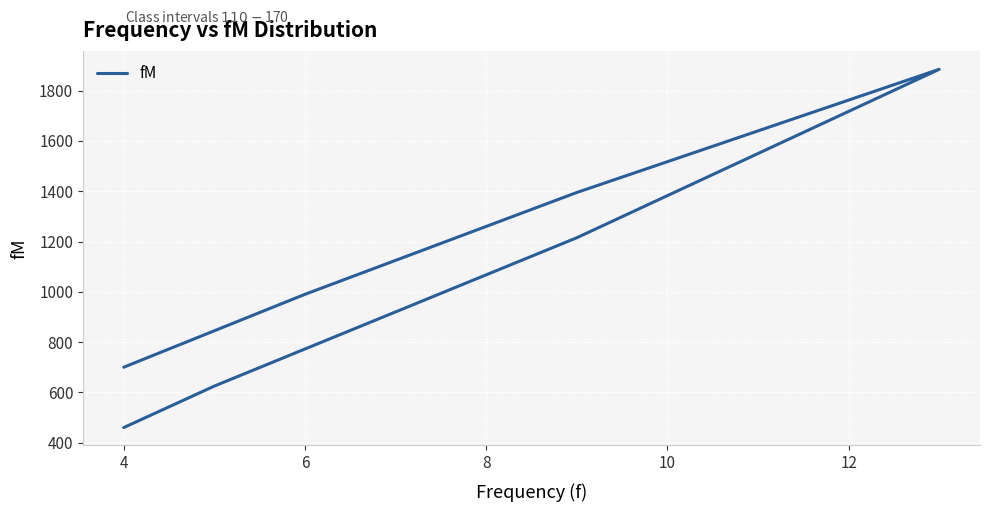

Is this an area chart (filled region under the line)?

No